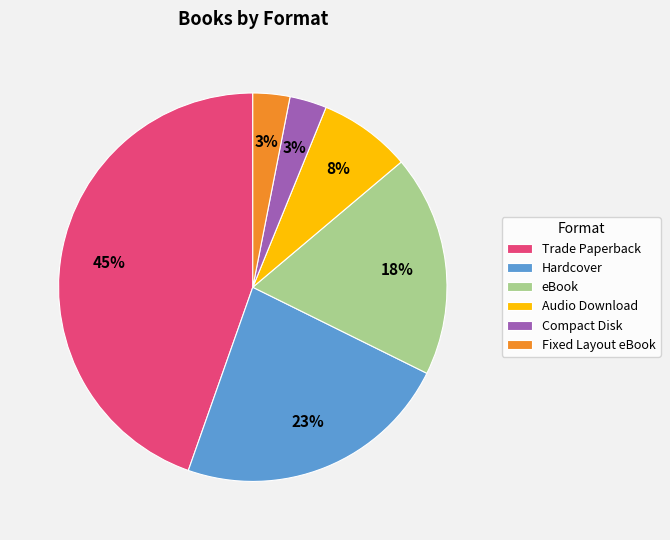

To the nearest percent, what is the difference between the largest and smallest slice percentages?

42%